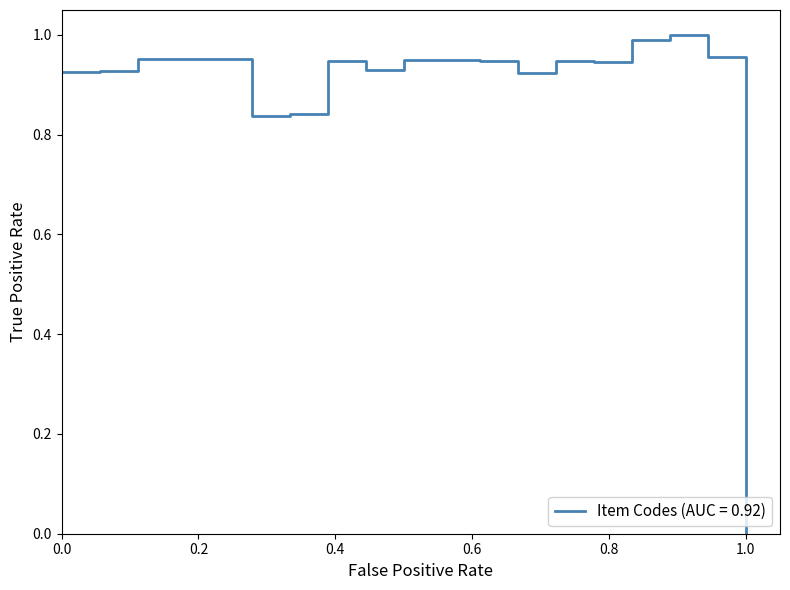

Does the chart display data point markers on the line(s)?

No